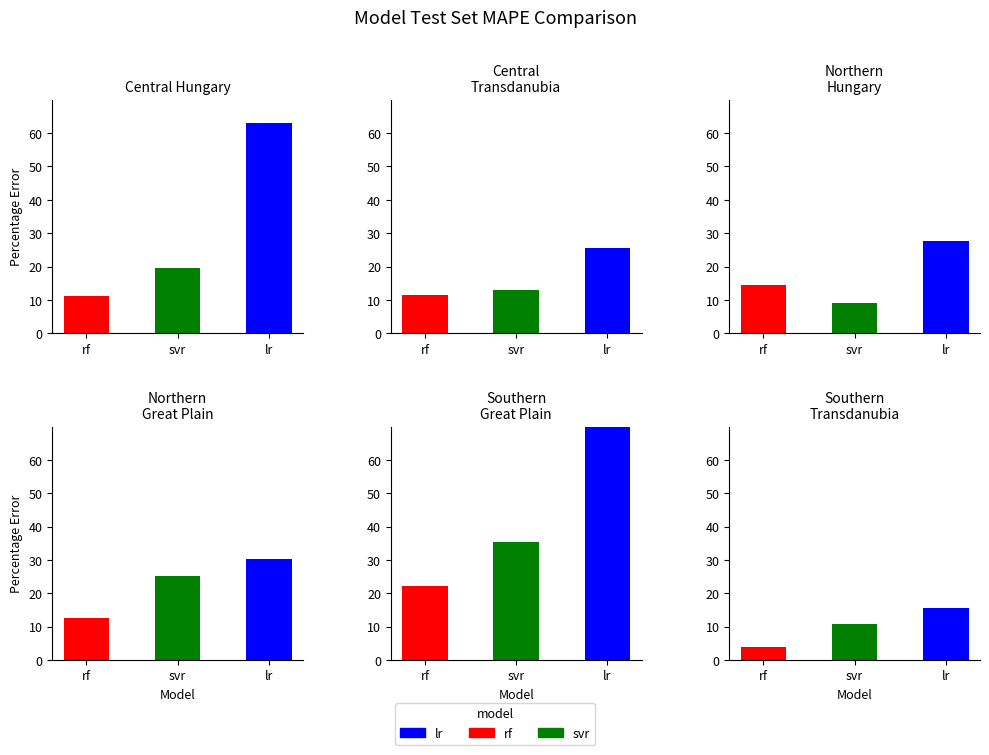

What value does the rf series have at 1?

11.6